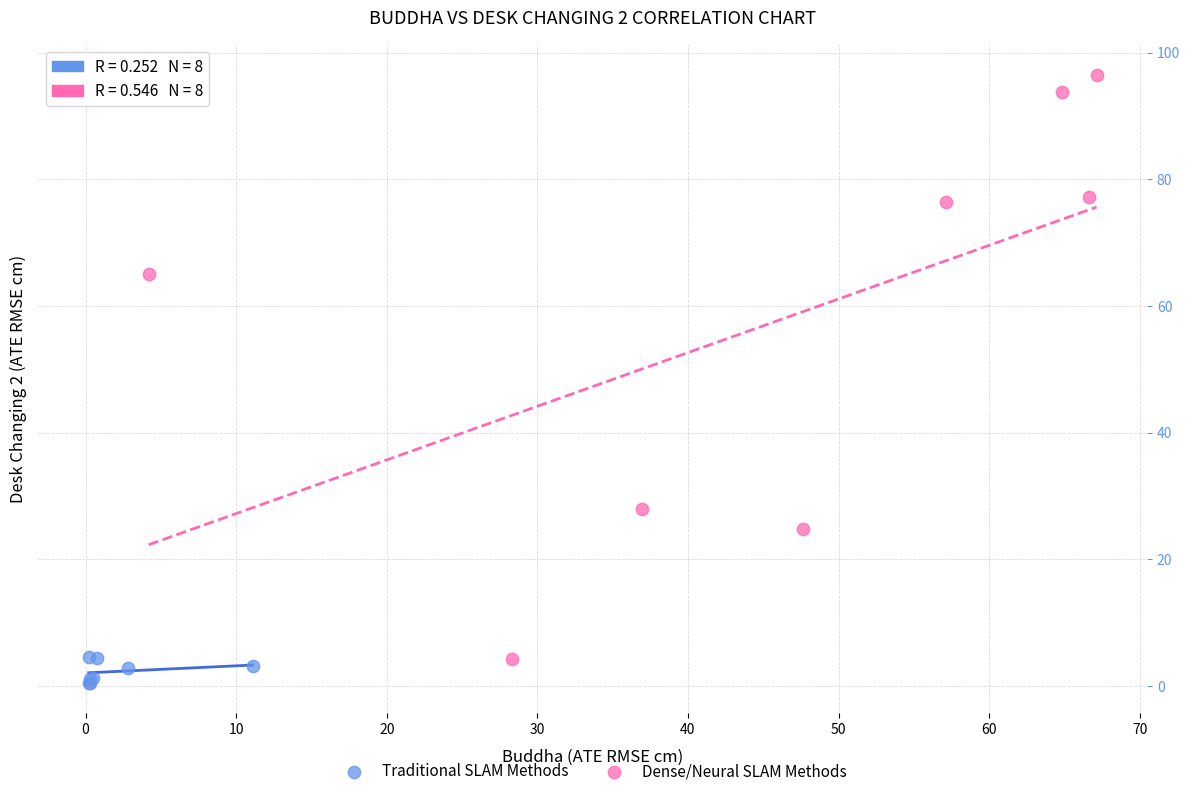

Which series has the widest spread of Y values?

Dense/Neural SLAM Methods